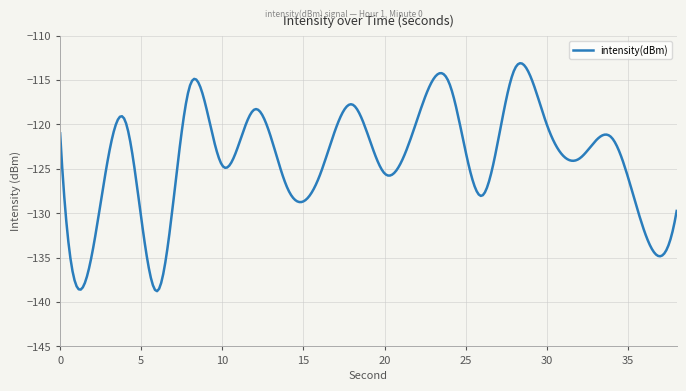

What is the smallest value displayed?

-138.8